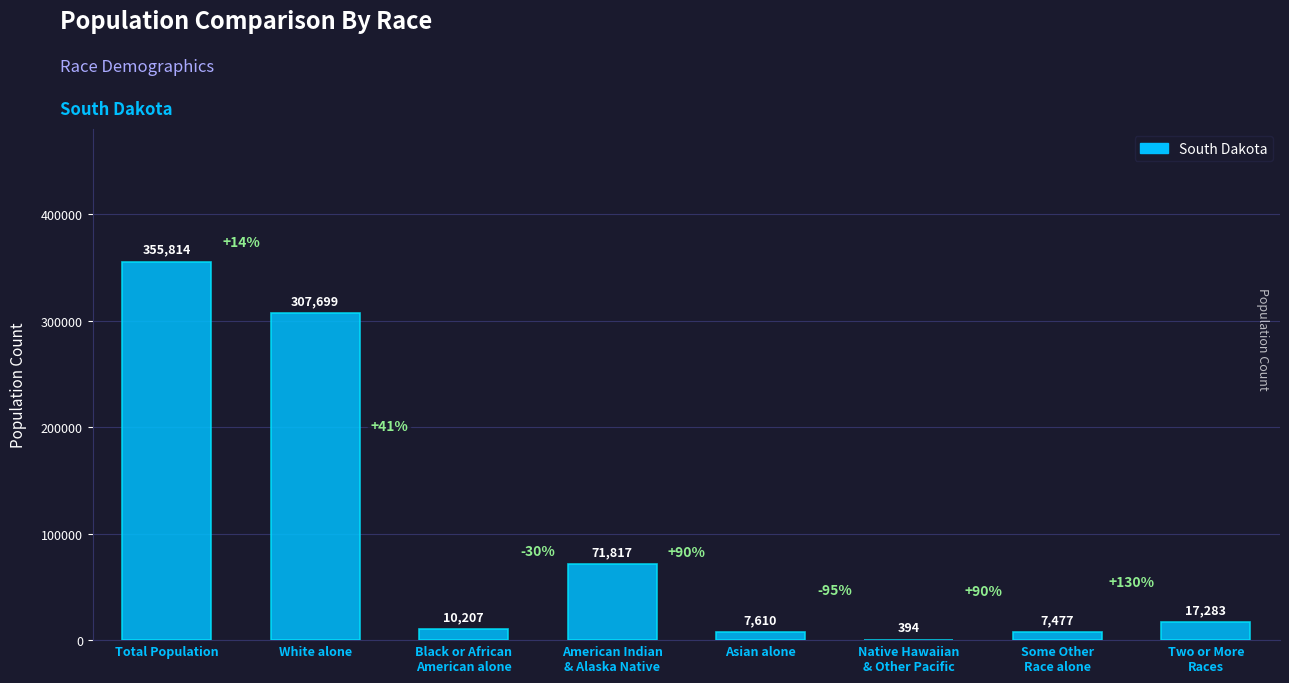

True or false: the data shows 7610 at Asian alone.

True